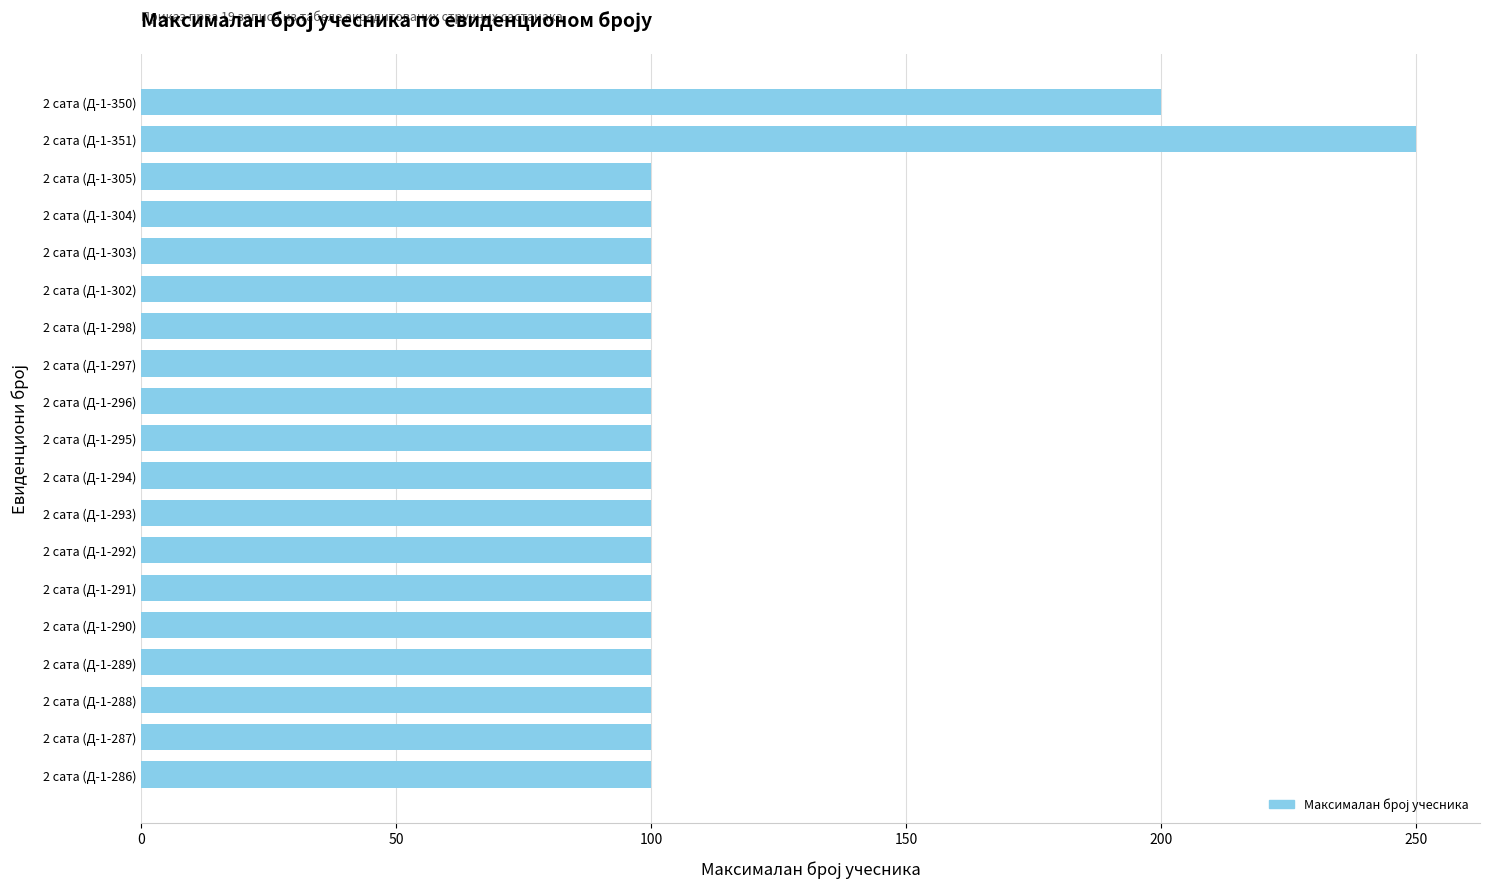

What is the ratio of the value at 2 сата (Д-1-289) to the value at 2 сата (Д-1-296)?

1.0